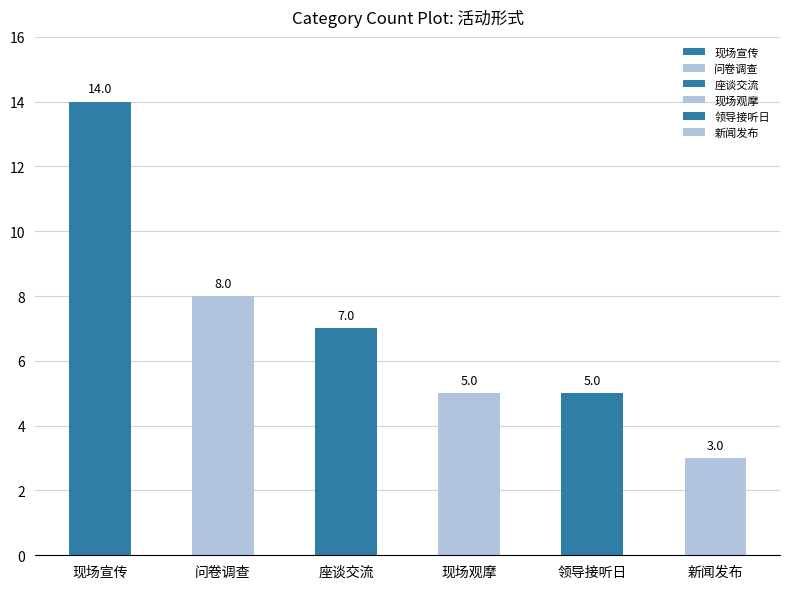

Does the chart contain any negative values?

No